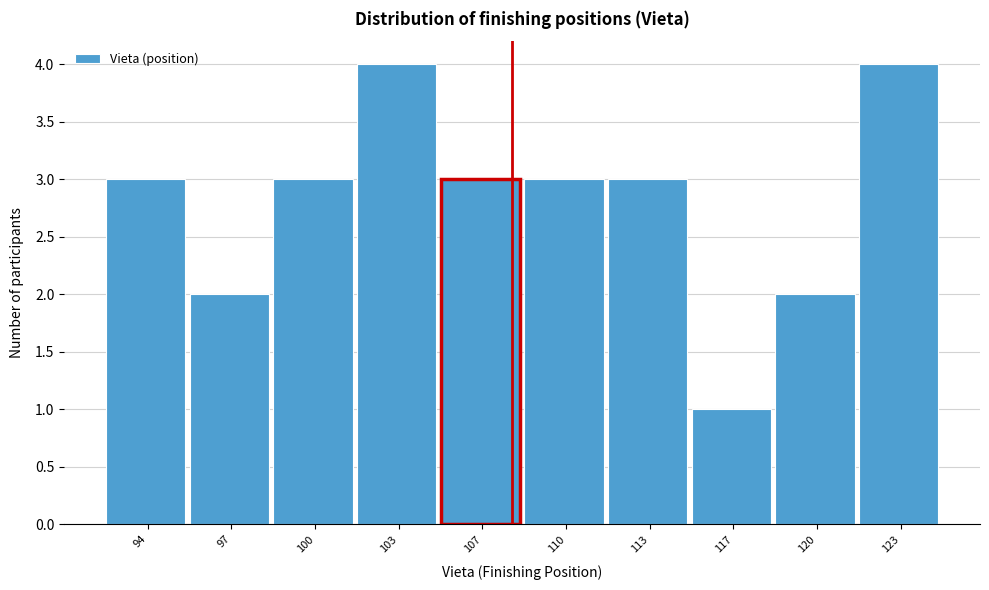

Reading left to right, extract all data points from this chart.

94=3	97=2	100=3	103=4	107=3	110=3	113=3	117=1	120=2	123=4